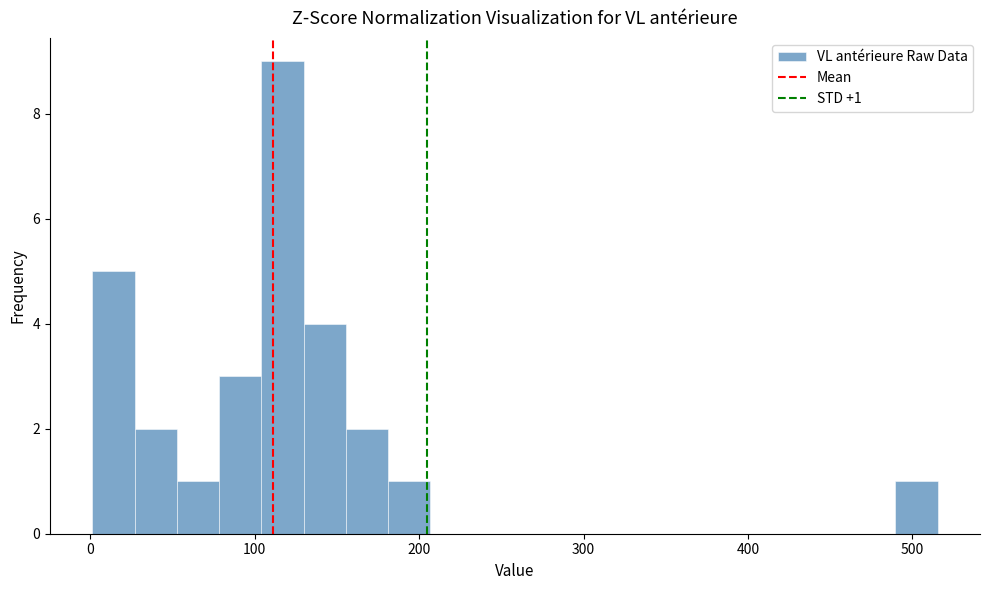

Read against the x-axis, roughly where is the centre of the tallest bar?

120